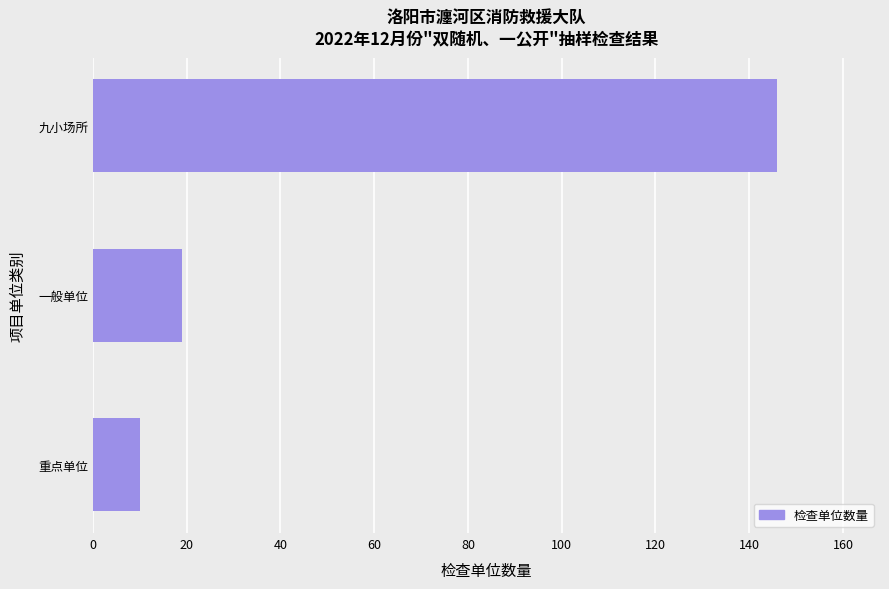

The value at 一般单位 is 9. True or false?

False